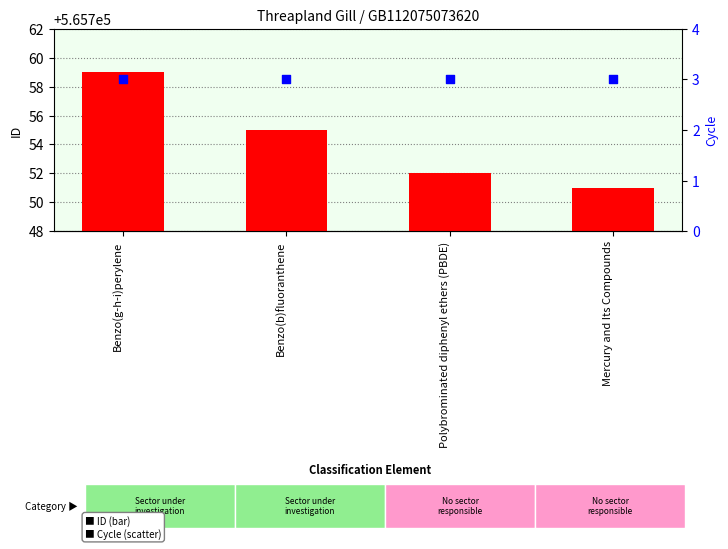

Which series reaches the minimum Y coordinate?

Cycle